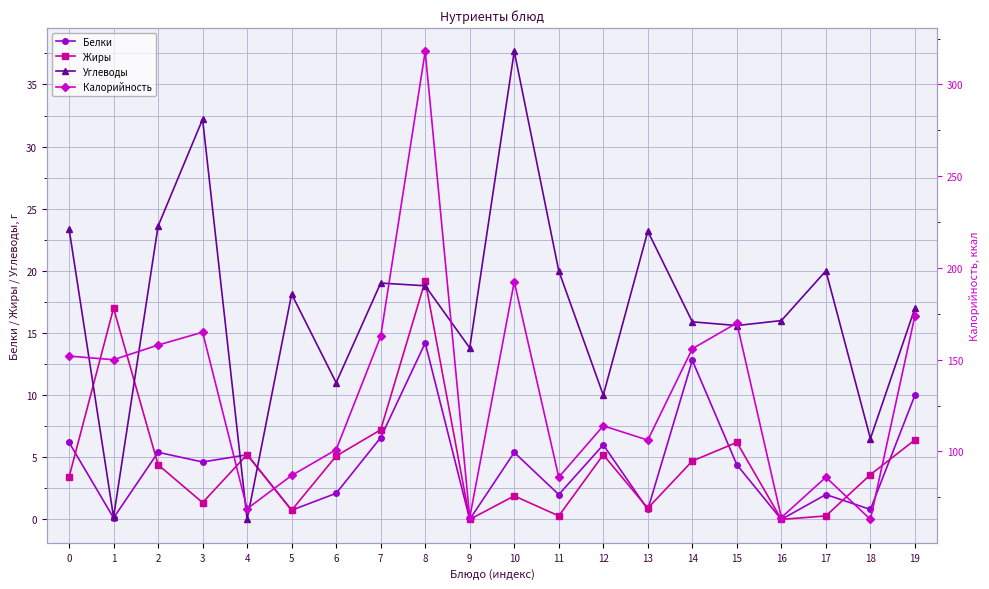

Which has a higher value, 9 or 12?

12